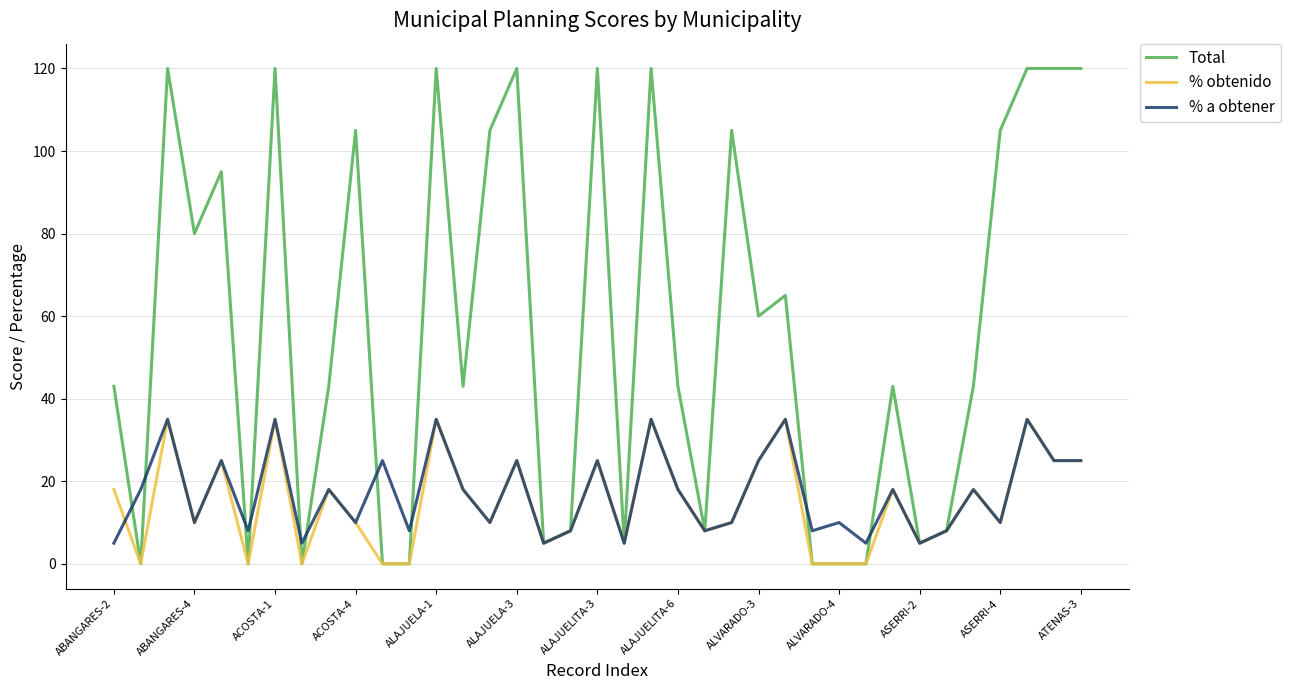

Which series has the largest total across all categories?

Total